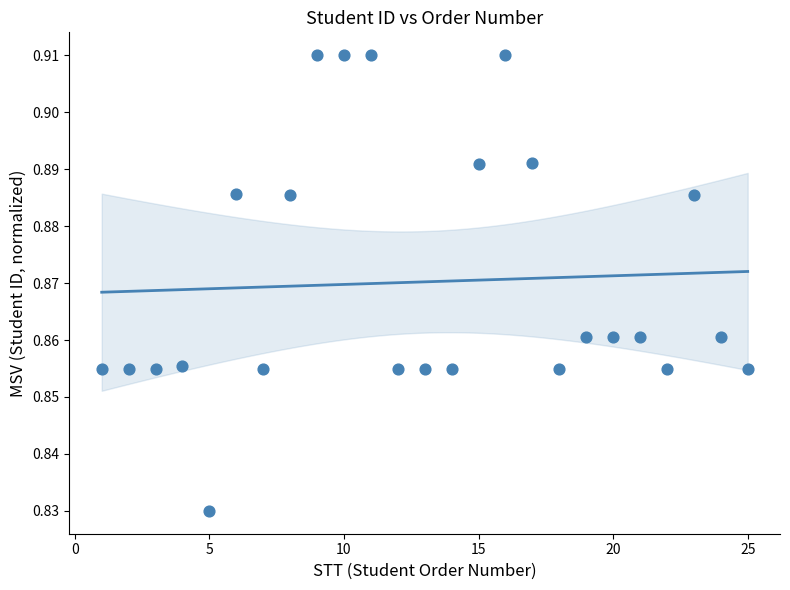

What is the range of X values (max minus min)?

24.0